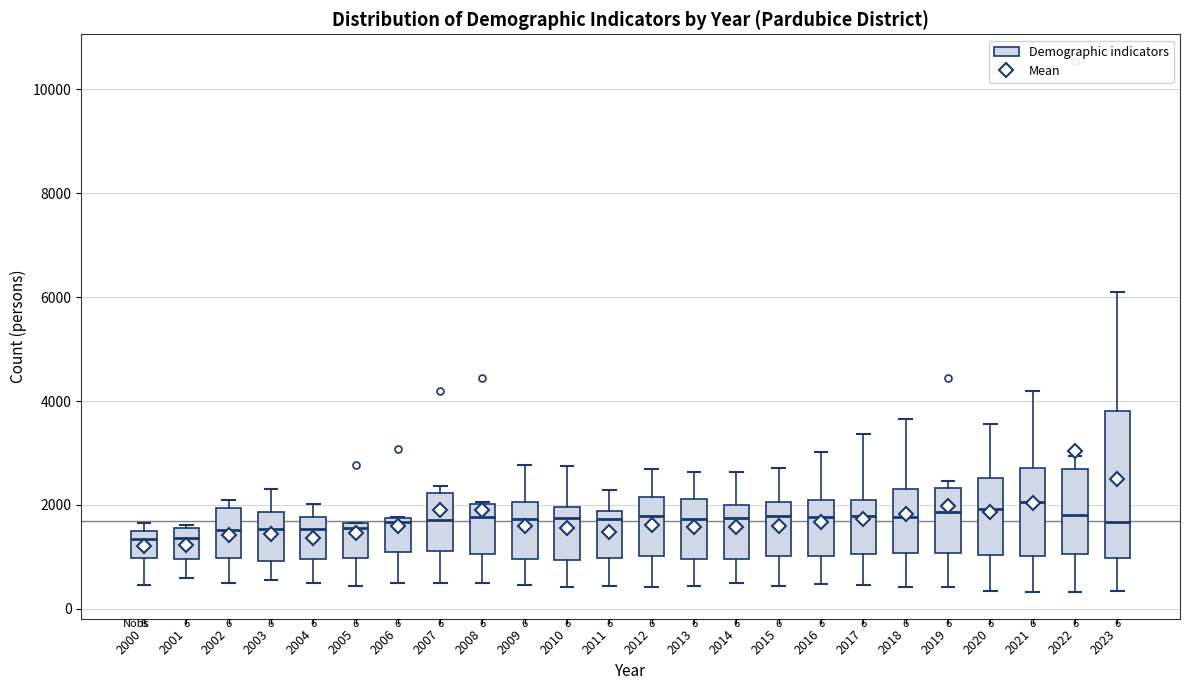

Which box is the tallest, from its lower edge to its upper edge?

2023